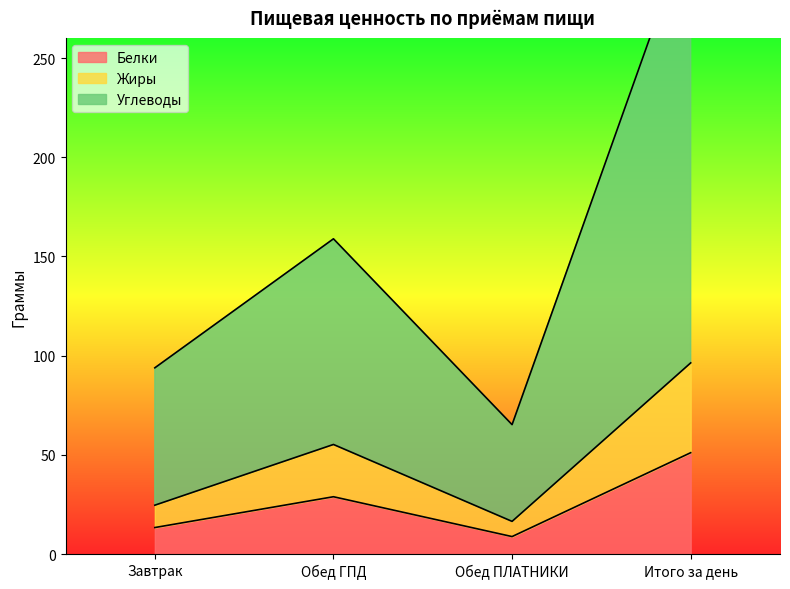

True or false: Белки and Жиры intersect in this chart.

False